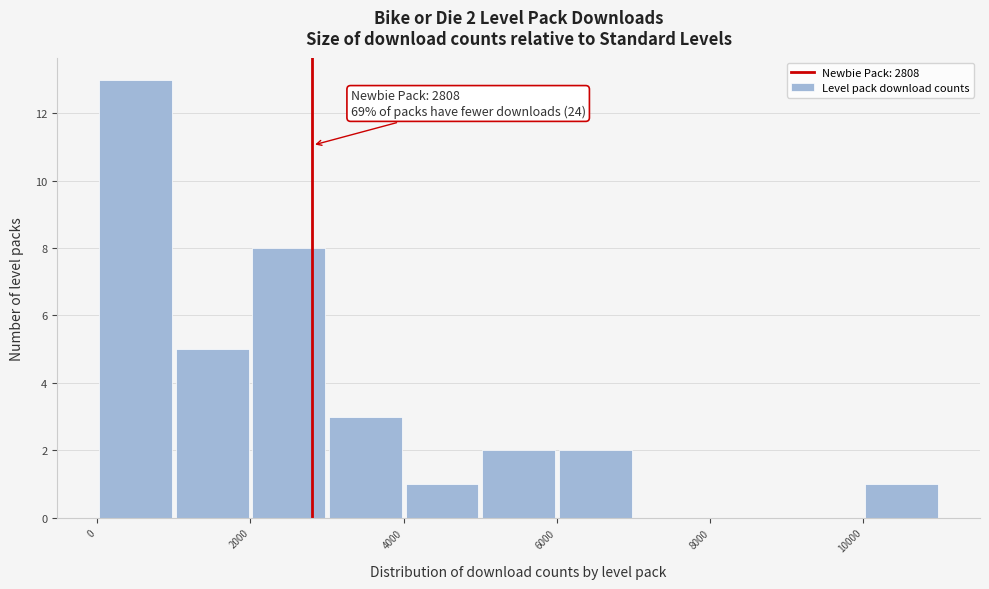

Which range on the x-axis has the tallest bar?

0 to 1000